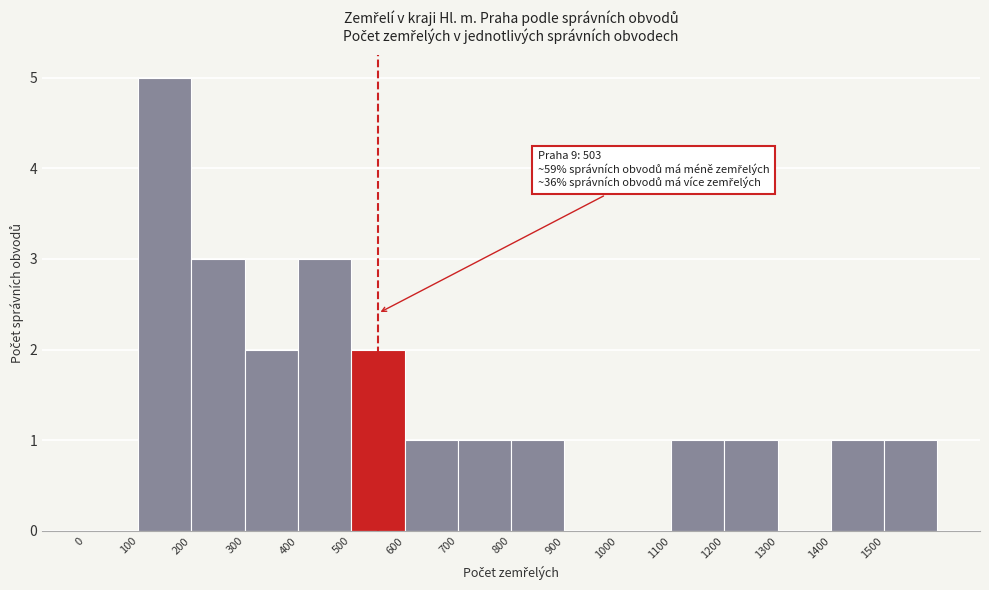

Over which range of the x-axis is the bar tallest?

100 to 200